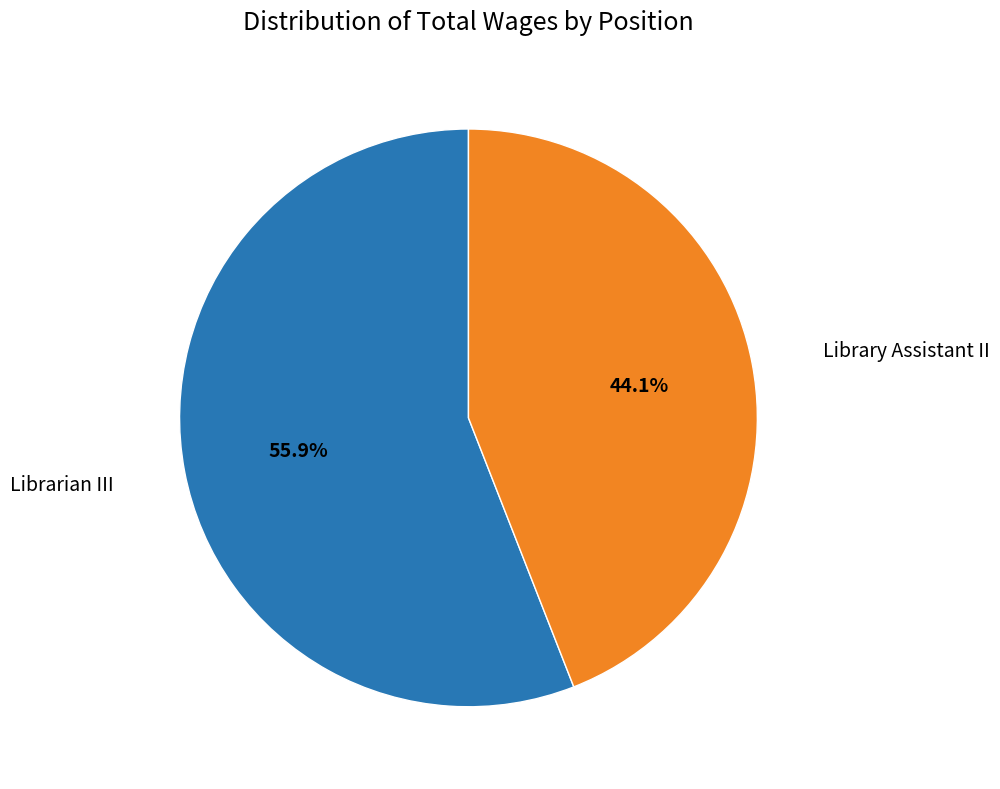

Is there a majority slice in this chart?

Yes